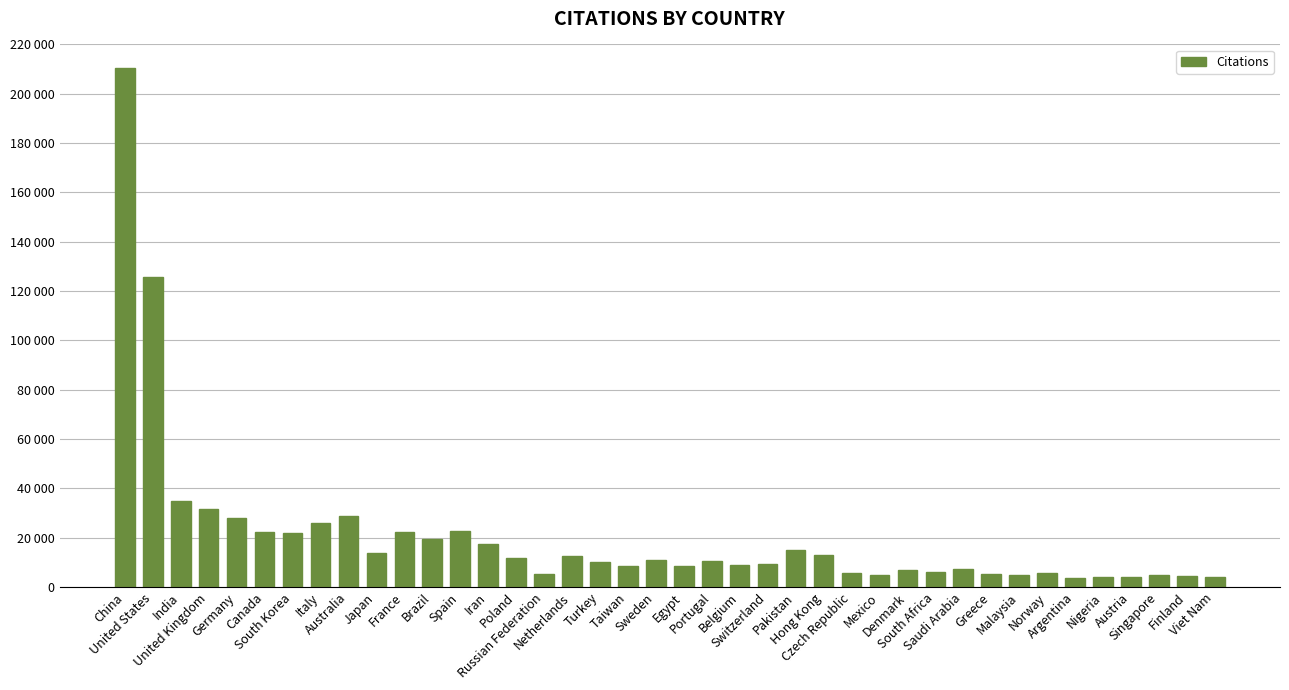

What is the value of the 39th bar from the left?

4392